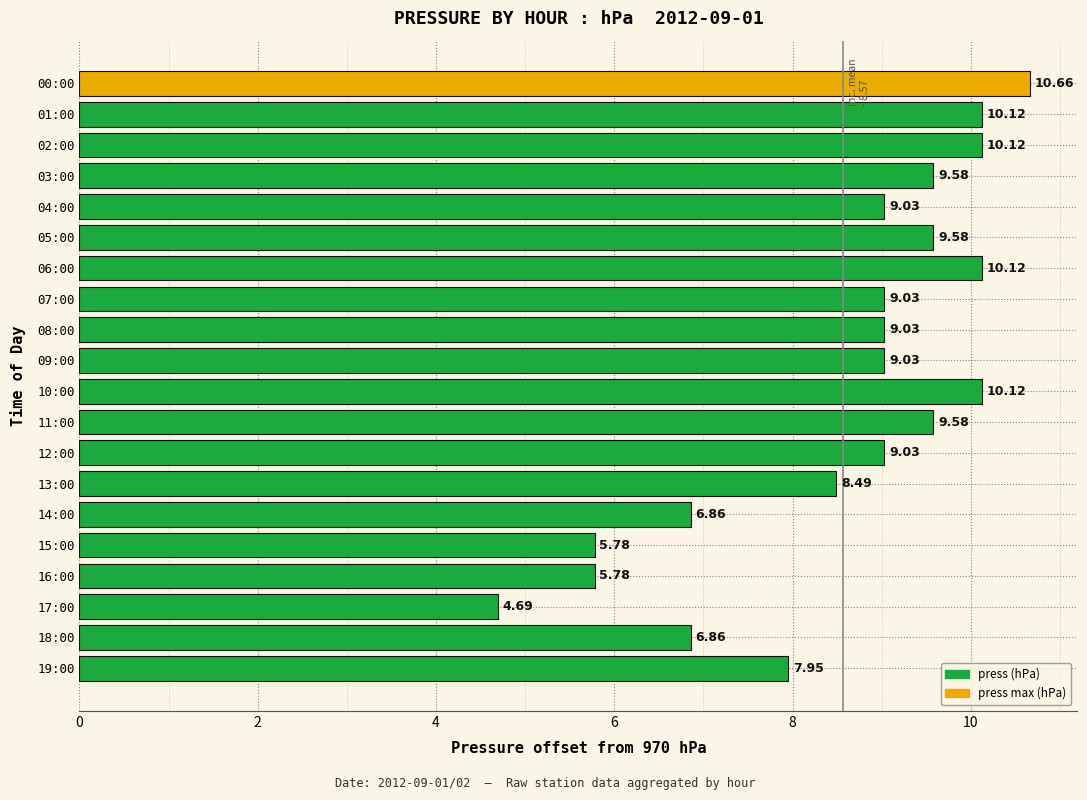

What is the difference between the maximum and second lowest values?

4.9